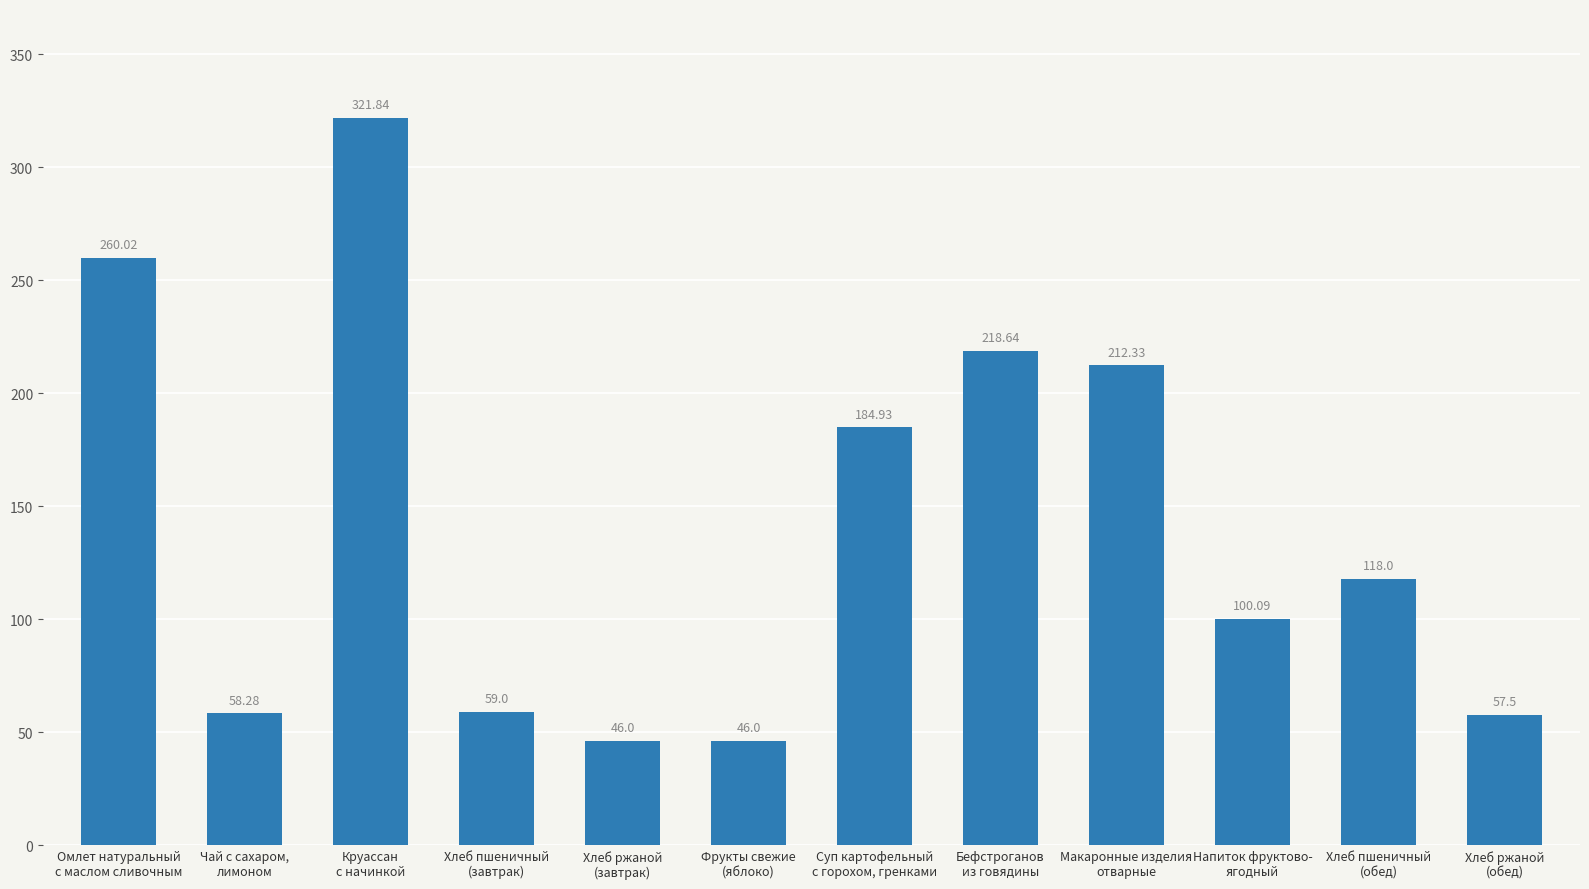

What is the difference between the maximum and second lowest values?

275.8